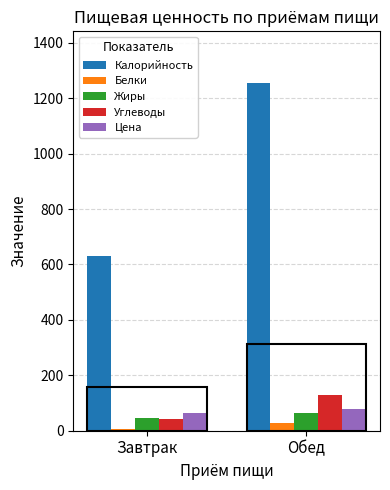

Which series has the largest range (max minus min)?

Калорийность